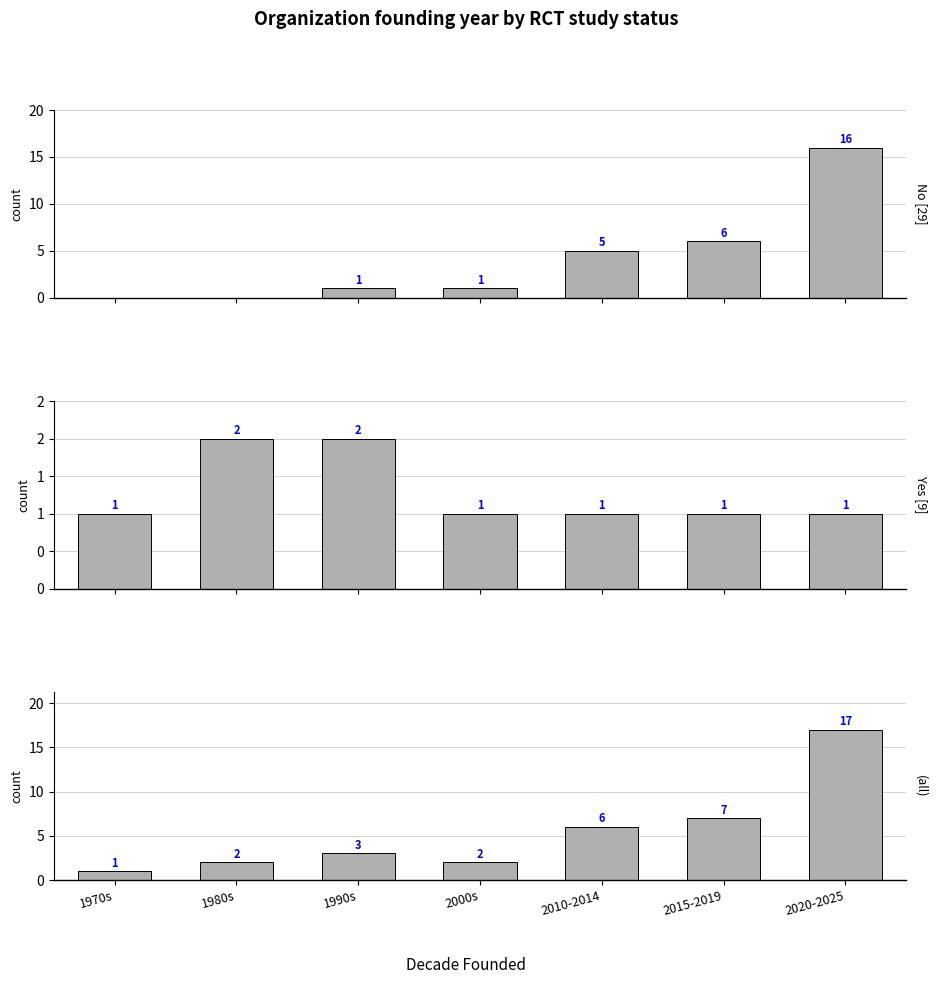

Reading left to right, transcribe all the data shown in this chart.

No: 1970s=0	1980s=0	1990s=1	2000s=1	2010-2014=5	2015-2019=6	2020-2025=16
Yes: 1970s=1	1980s=2	1990s=2	2000s=1	2010-2014=1	2015-2019=1	2020-2025=1
All: 1970s=1	1980s=2	1990s=3	2000s=2	2010-2014=6	2015-2019=7	2020-2025=17